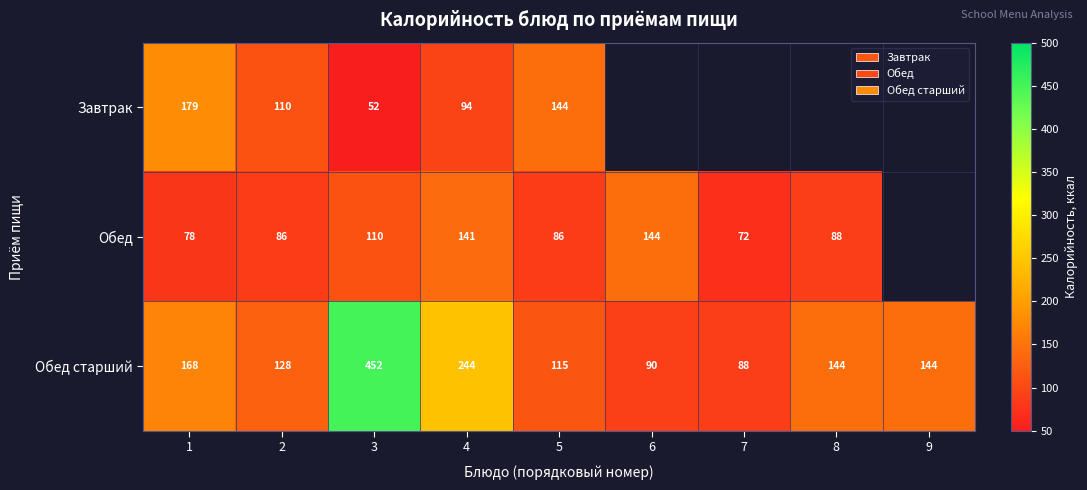

The Обед series shows 86 at 5. True or false?

True